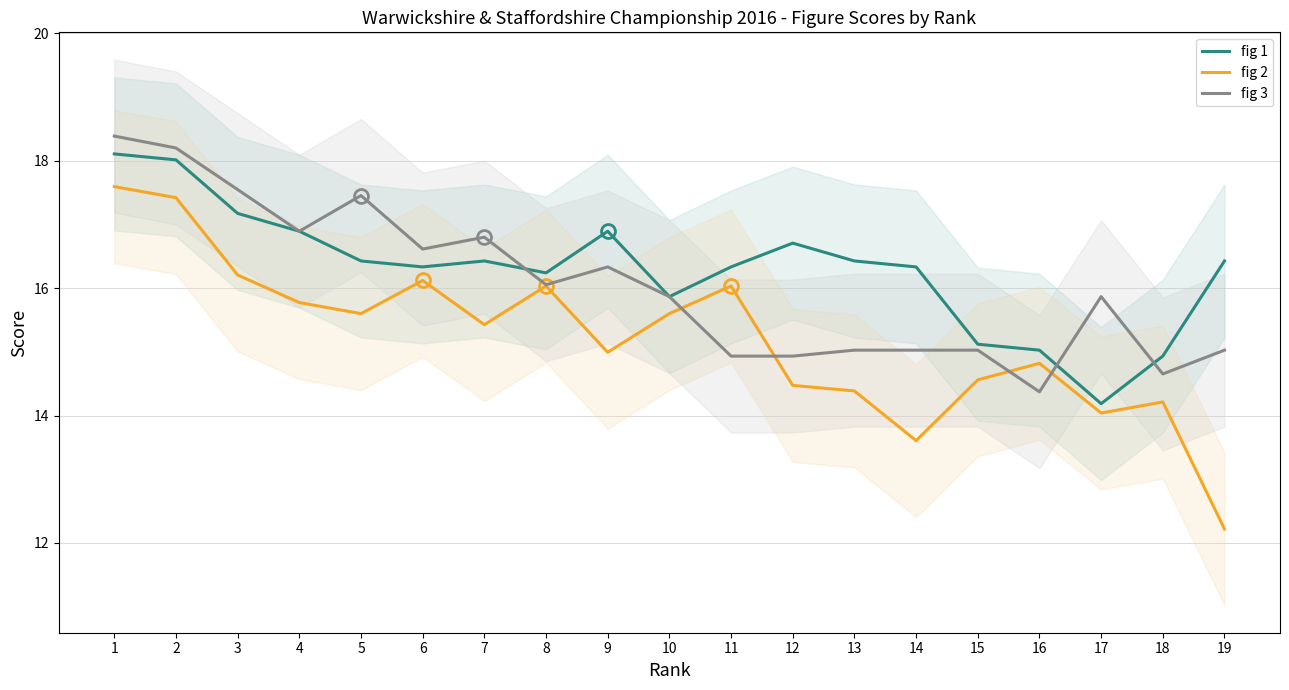

Rank the series at 1 from highest to lowest value.

fig 3, fig 1, fig 2